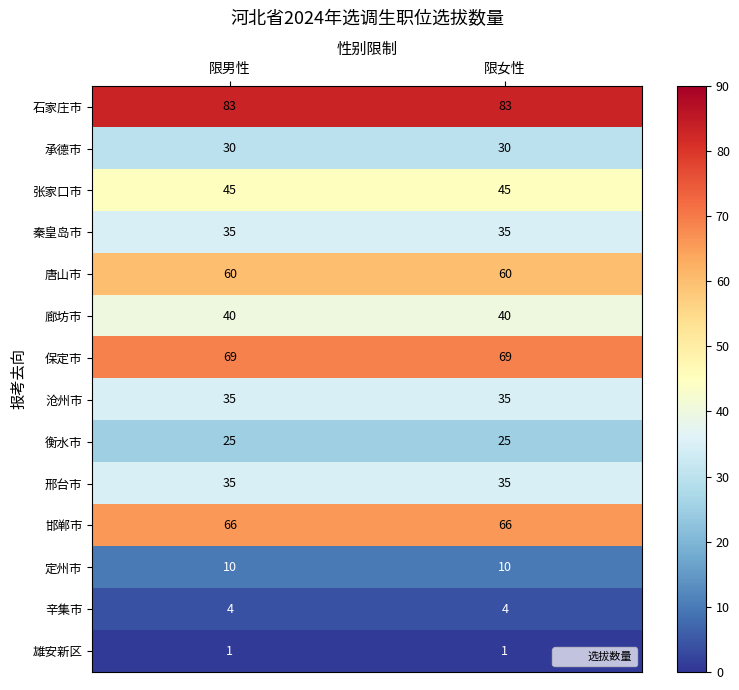

True or false: 邯郸市 has a value of 66 at 限男性.

True